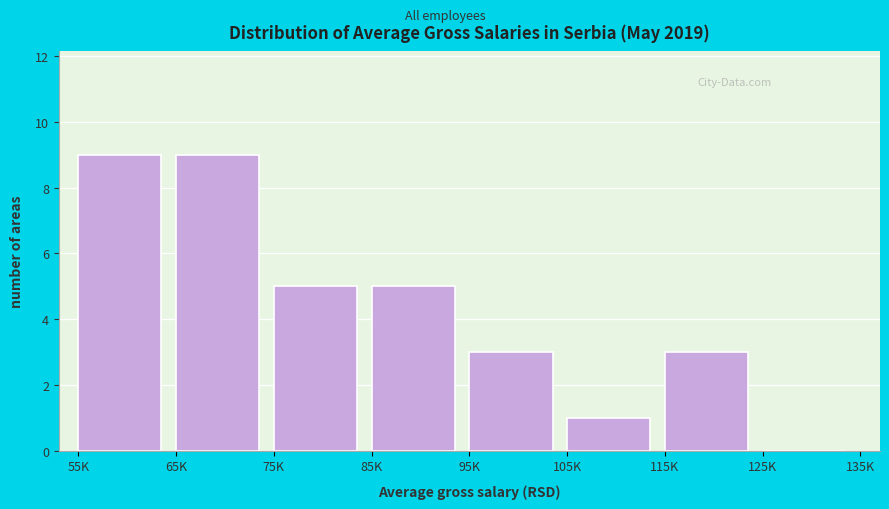

Reading left to right, what are all the values shown in this chart?

55K=9	65K=9	75K=5	85K=5	95K=3	105K=1	115K=3	125K=0